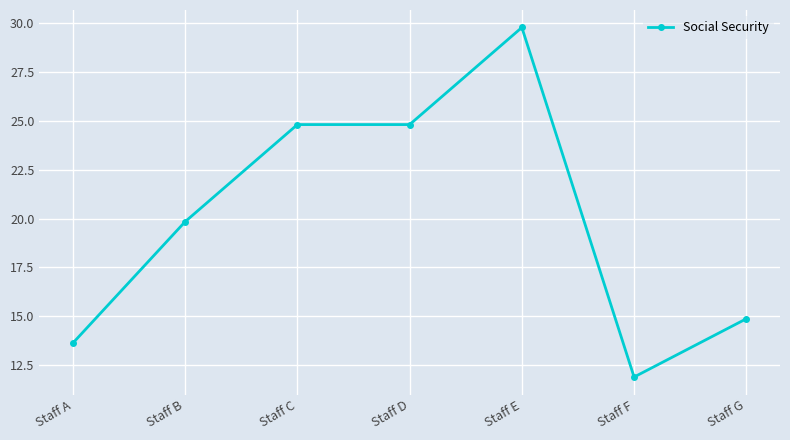

True or false: there are more than 2 points higher than both neighbors.

False